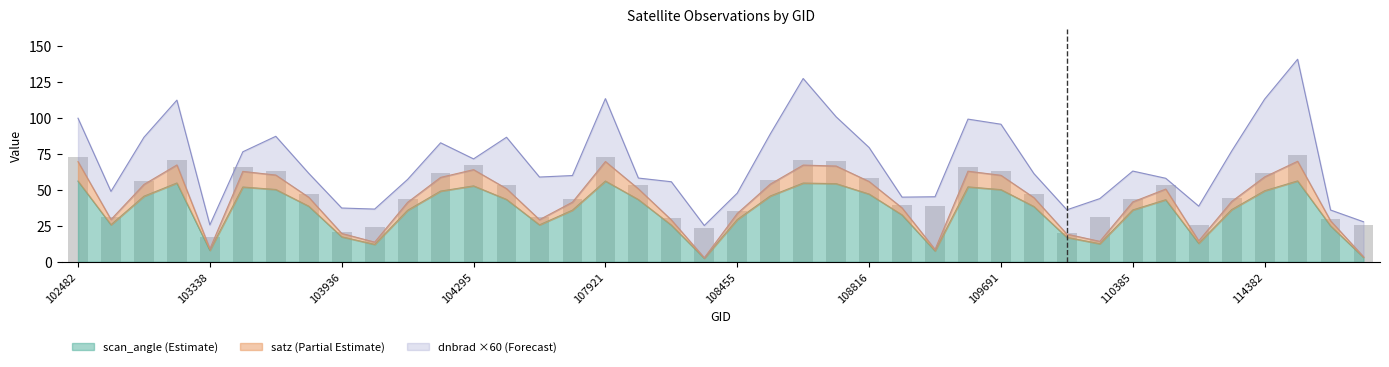

What value does the satz series have at 107573?

41.5